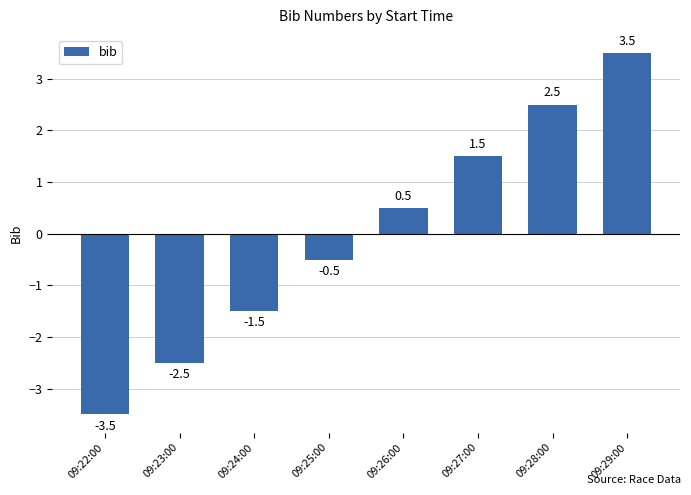

Which label corresponds to the largest value in the chart?

09:29:00